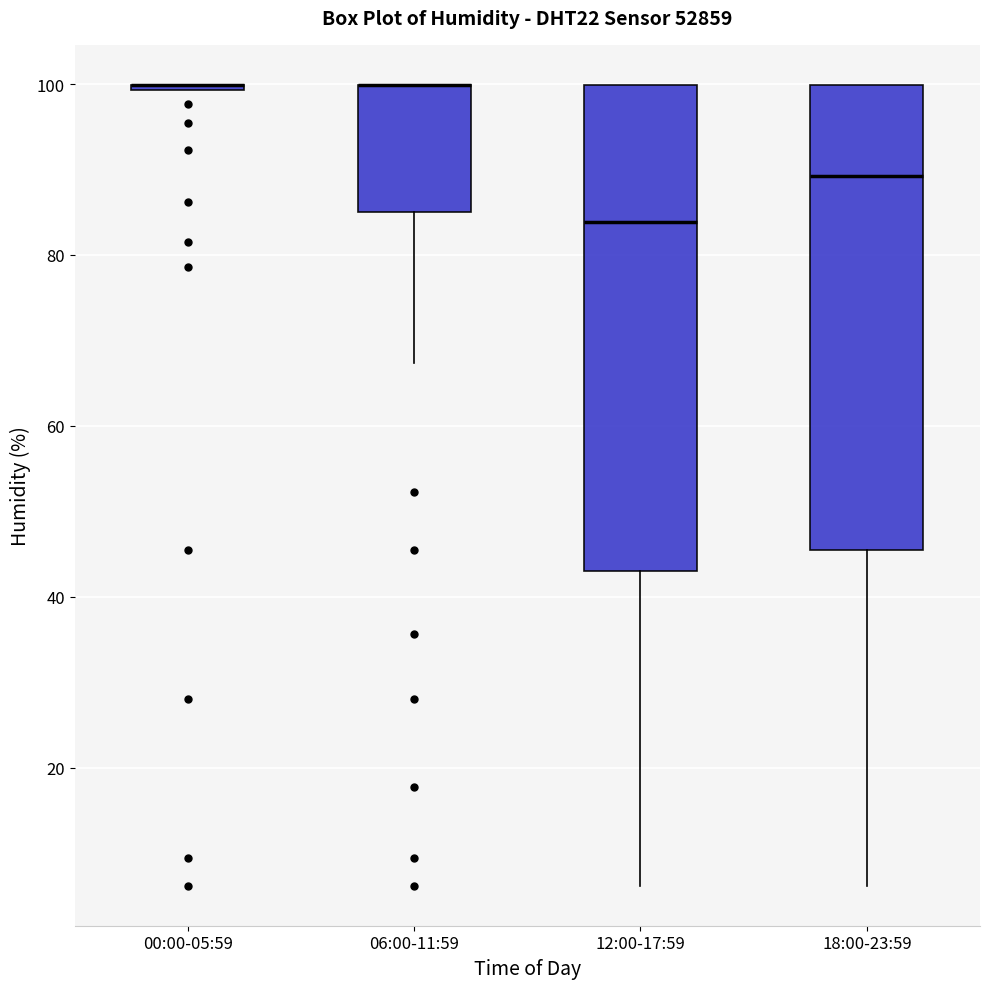

Where does the lower whisker of the box for 06:00-11:59 end on the y-axis? The values are not printed on the chart, so give them approximately, as read against the axis.

68